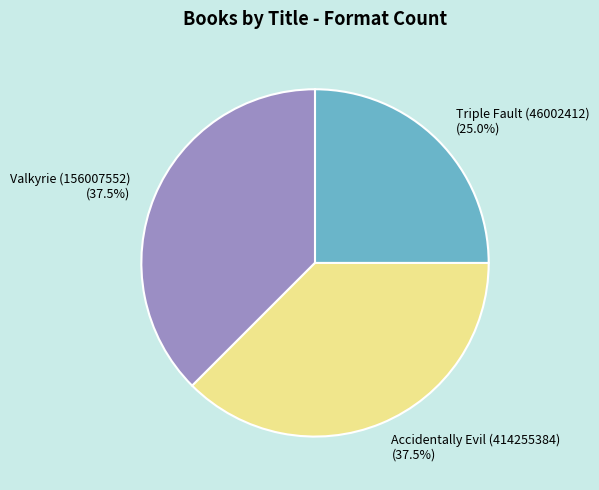

What is the smallest slice in the pie chart?

Triple Fault (46002412)